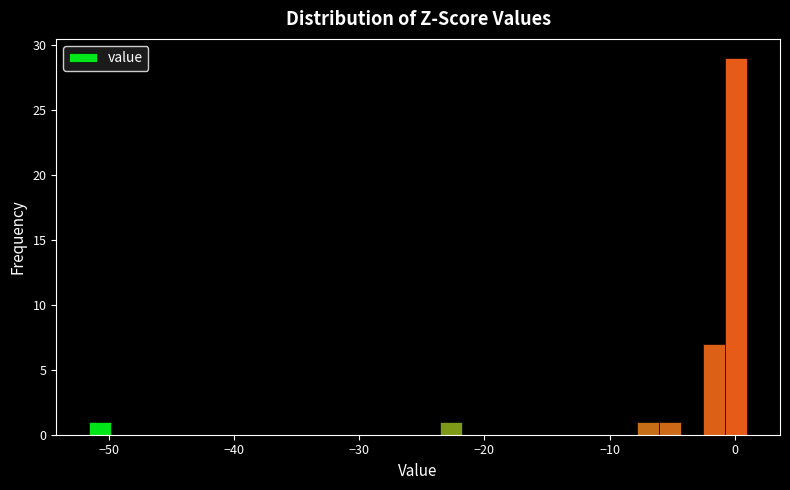

Around what value on the x-axis is the tallest bar? Give the approximate position of its centre, as read against the axis.

0